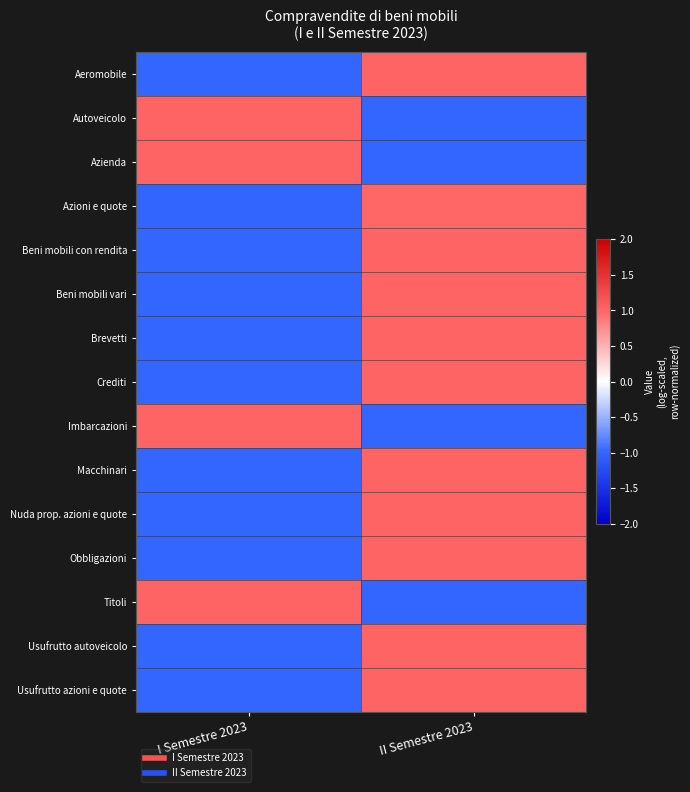

Reading left to right, what are all the values shown in this chart?

Aeromobile: I Semestre 2023=-1.0	II Semestre 2023=1.0
Autoveicolo: I Semestre 2023=1.0	II Semestre 2023=-1.0
Azienda: I Semestre 2023=1.0	II Semestre 2023=-1.0
Azioni e quote: I Semestre 2023=-1.0	II Semestre 2023=1.0
Beni mobili con rendita: I Semestre 2023=-1.0	II Semestre 2023=1.0
Beni mobili vari: I Semestre 2023=-1.0	II Semestre 2023=1.0
Brevetti: I Semestre 2023=-1.0	II Semestre 2023=1.0
Crediti: I Semestre 2023=-1.0	II Semestre 2023=1.0
Imbarcazioni: I Semestre 2023=1.0	II Semestre 2023=-1.0
Macchinari: I Semestre 2023=-1.0	II Semestre 2023=1.0
Nuda prop. azioni e quote: I Semestre 2023=-1.0	II Semestre 2023=1.0
Obbligazioni: I Semestre 2023=-1.0	II Semestre 2023=1.0
Titoli: I Semestre 2023=1.0	II Semestre 2023=-1.0
Usufrutto autoveicolo: I Semestre 2023=-1.0	II Semestre 2023=1.0
Usufrutto azioni e quote: I Semestre 2023=-1.0	II Semestre 2023=1.0